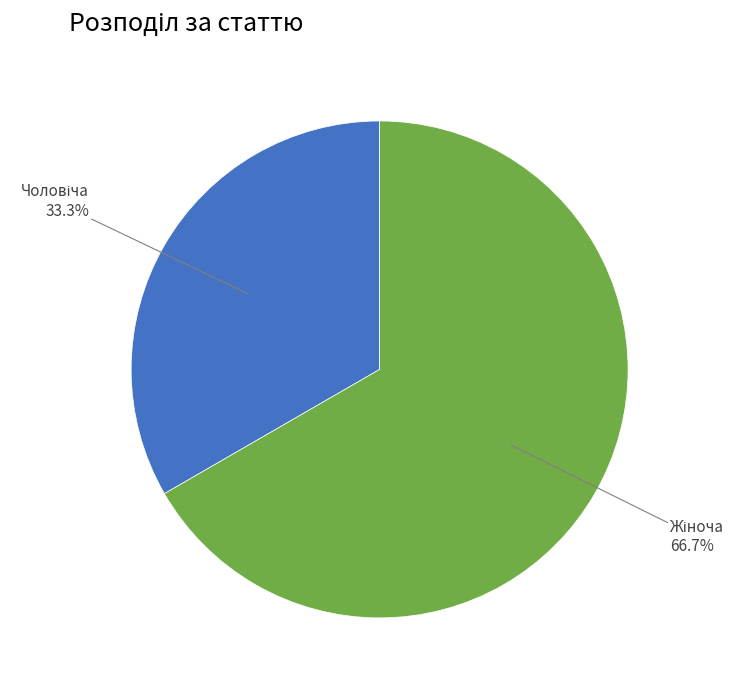

Is there any slice that represents more than half of the pie?

Yes